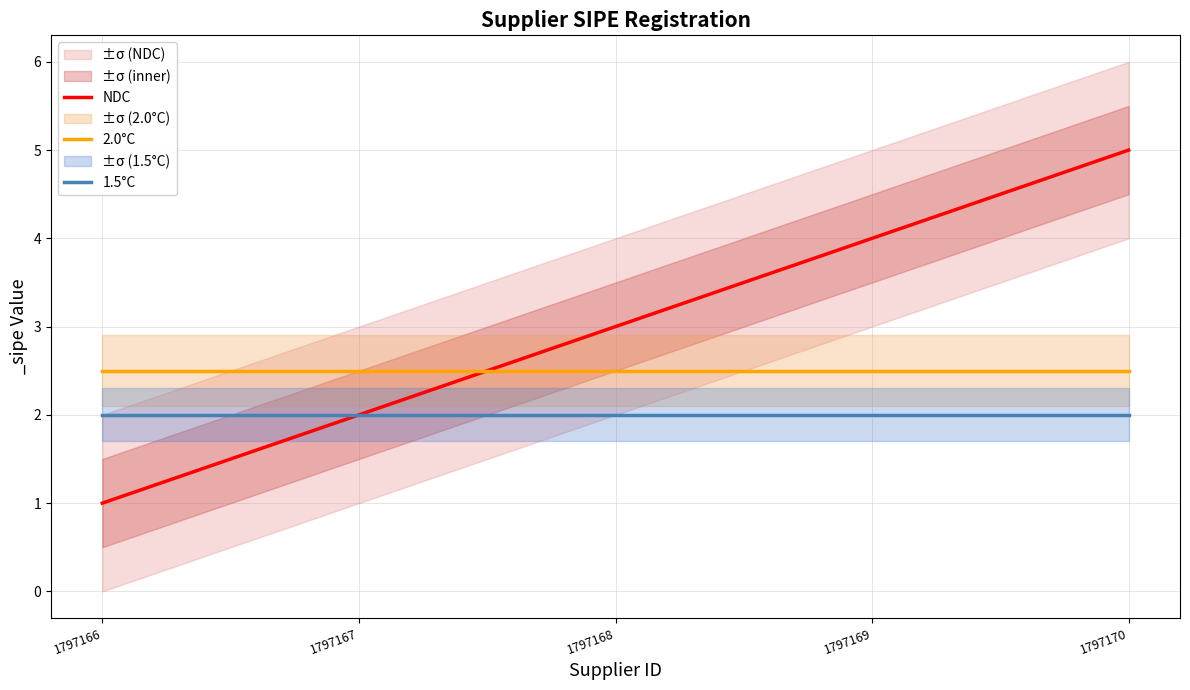

Which category has the lowest value in the 2.0°C series?

1797166